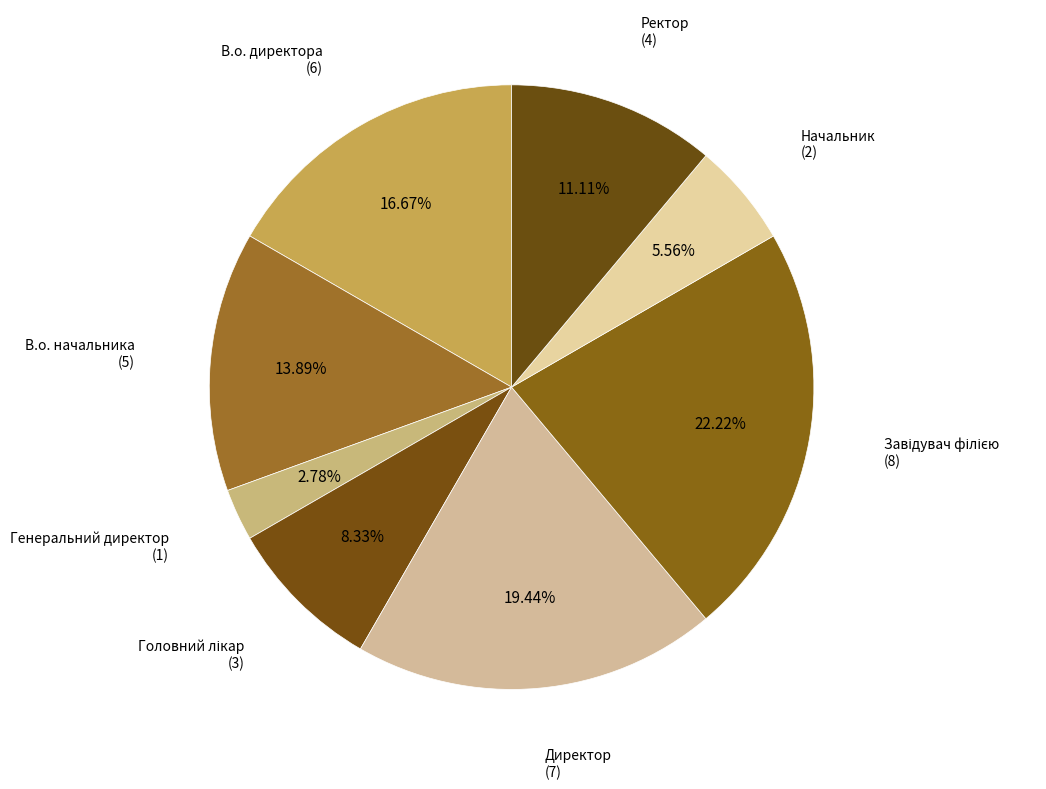

Count the number of slices in the pie.

8